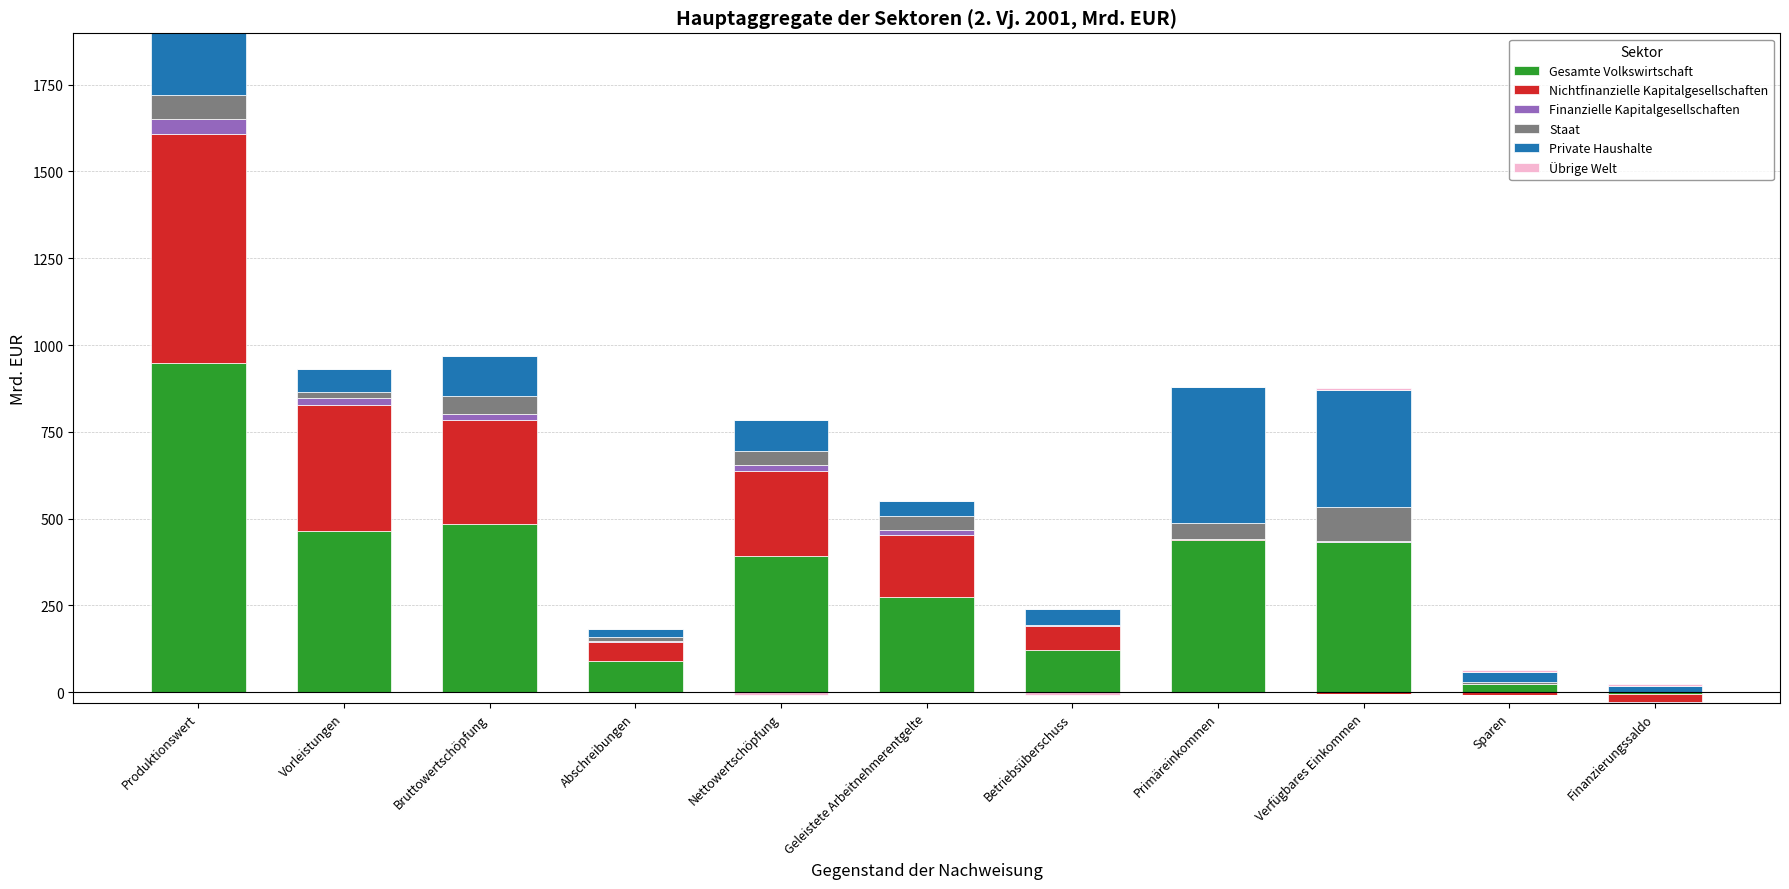

What is the total value across all series at Primäreinkommen?

879.3